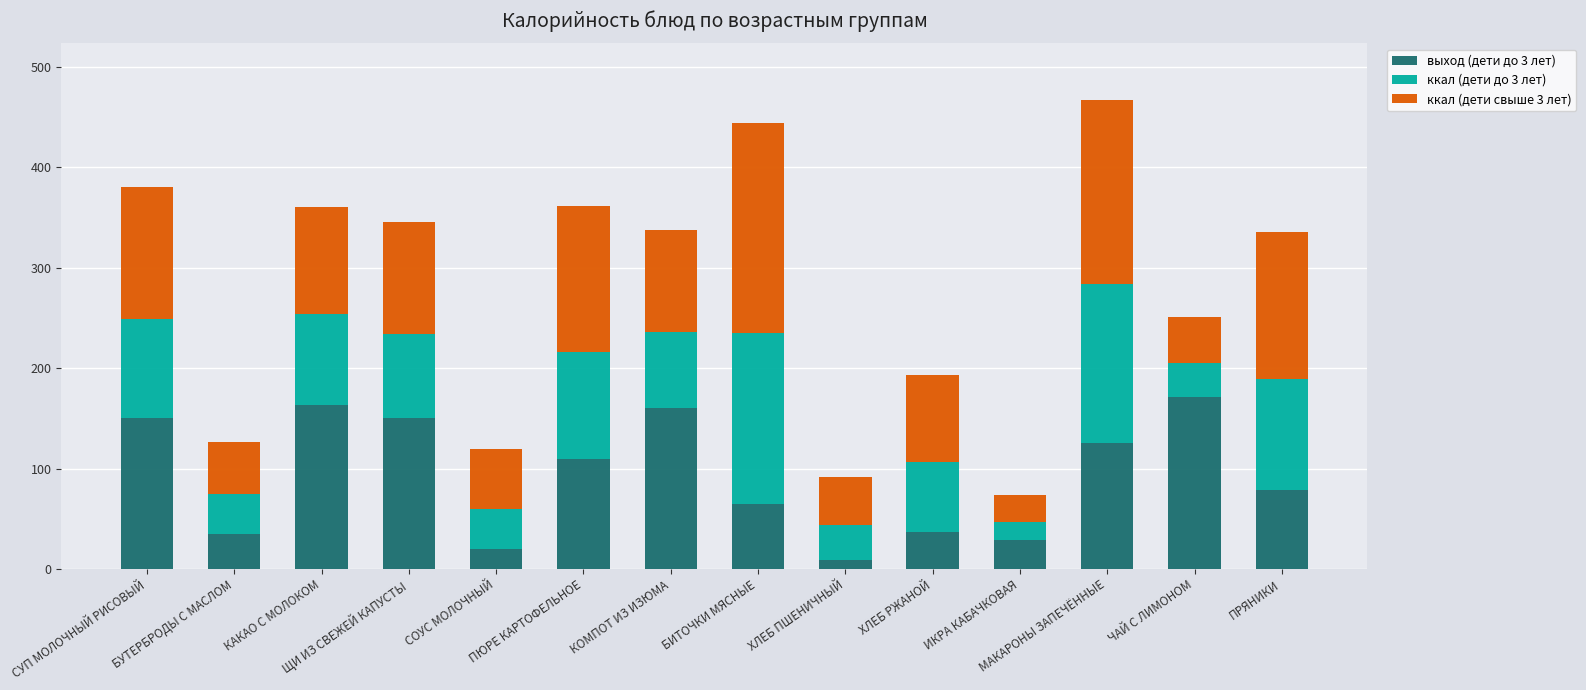

What is the maximum value for выход (дети до 3 лет)?

171.0